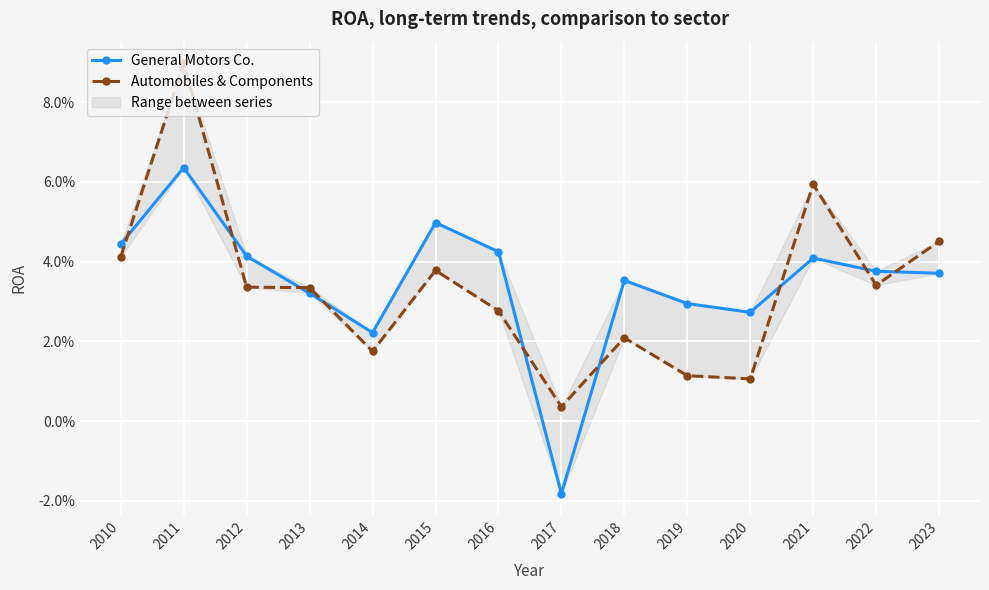

Which series changed the most between 2013 and 2018?

Automobiles & Components